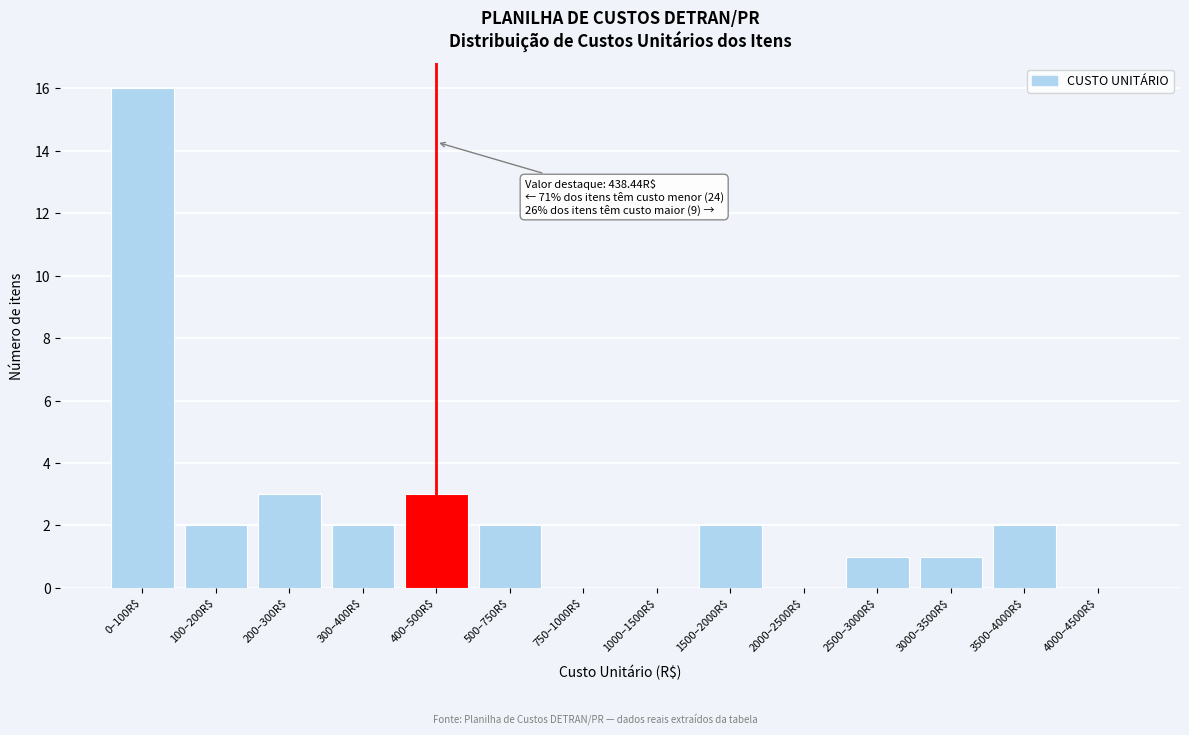

What is the sum of all values?

34